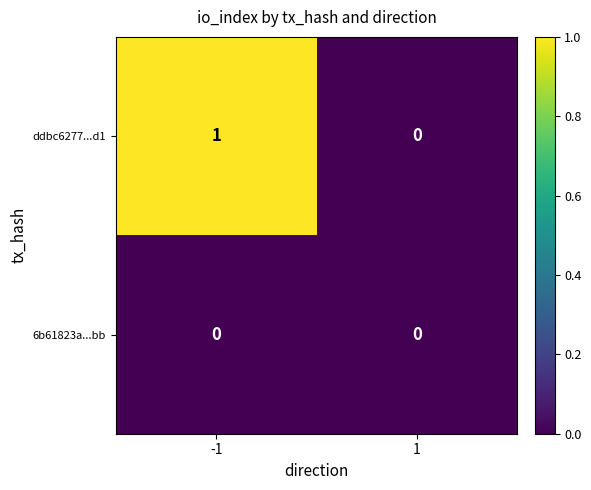

Which series has the largest total across all categories?

ddbc6277...d1